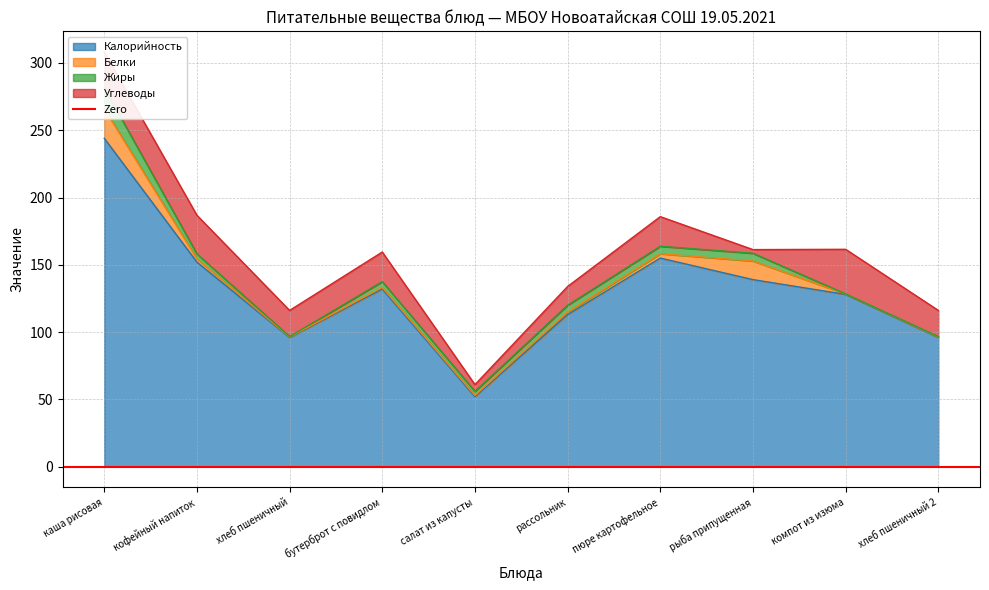

At which category is the sum across all series the highest?

каша рисовая